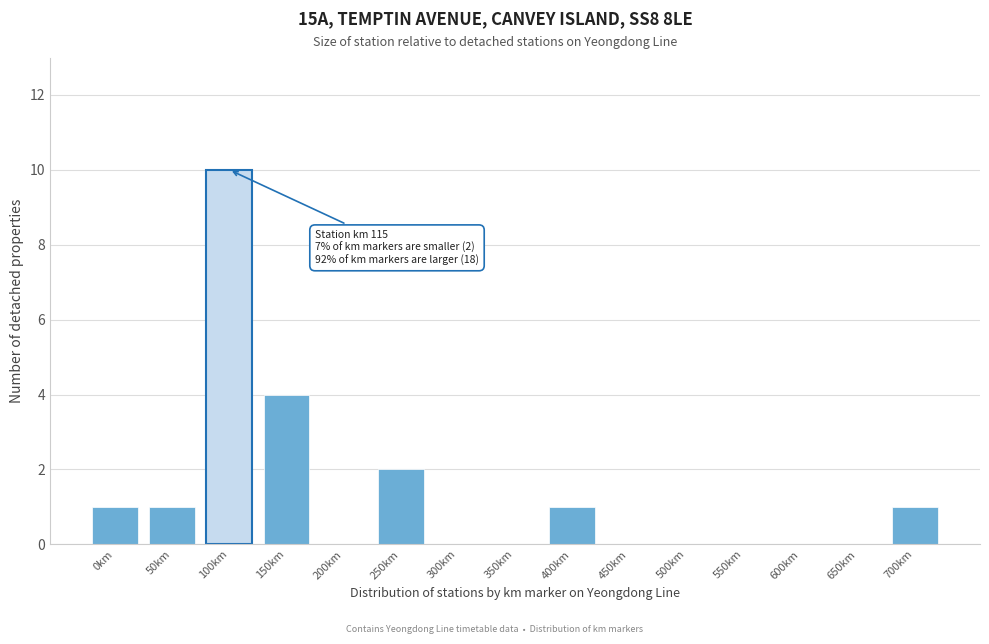

Reading left to right, transcribe all the data shown in this chart.

0km=1	50km=1	100km=10	150km=4	200km=0	250km=2	300km=0	350km=0	400km=1	450km=0	500km=0	550km=0	600km=0	650km=0	700km=1